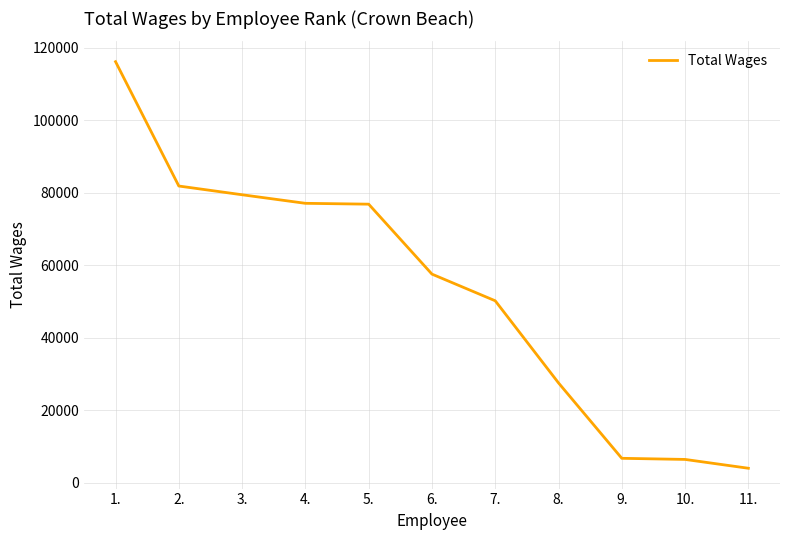

Is it true that the value at 10. is 6386?

True